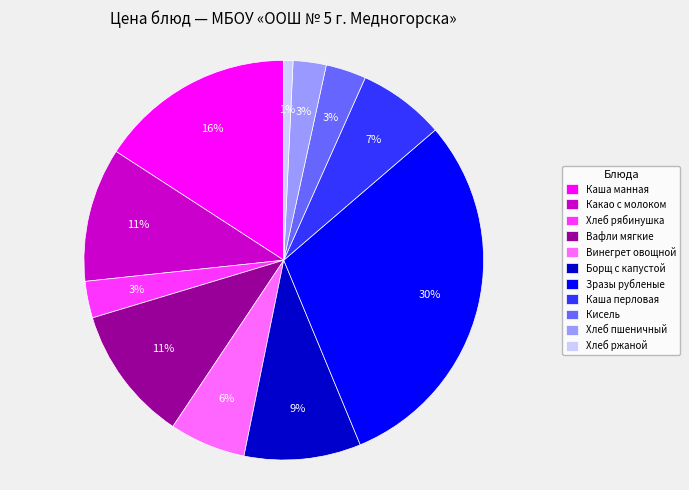

Does any single category account for the majority?

No